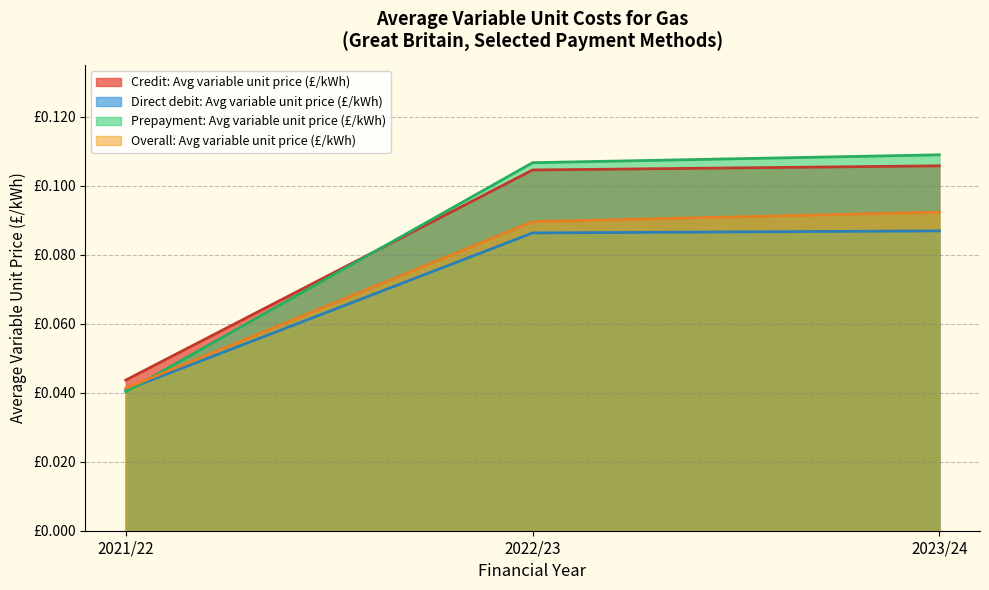

Which series has the widest spread of values?

Prepayment: Avg variable unit price (£/kWh)